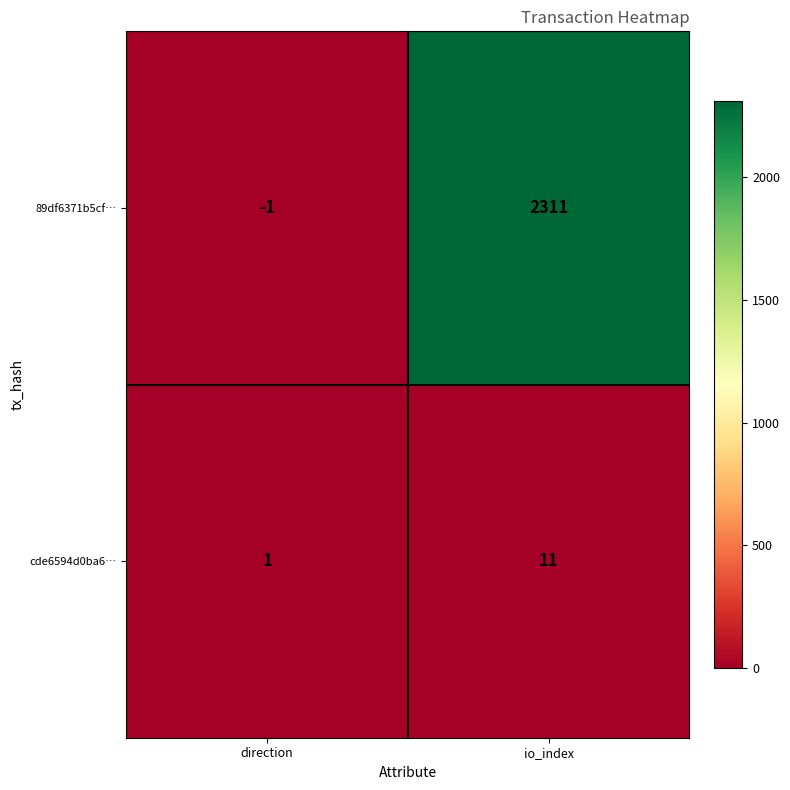

At direction, list the series in order from smallest to largest.

89df6371b5cf…, cde6594d0ba6…